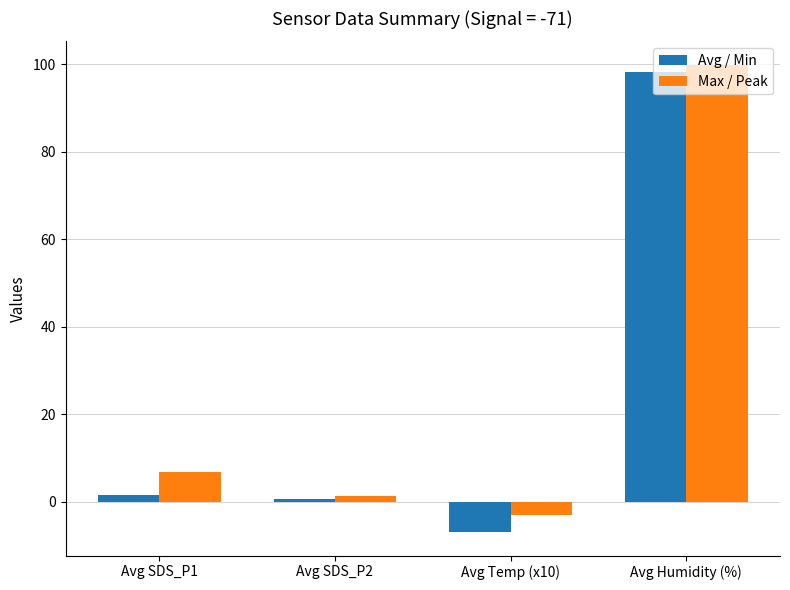

At which label does Max / Peak reach its minimum?

Avg Temp (x10)